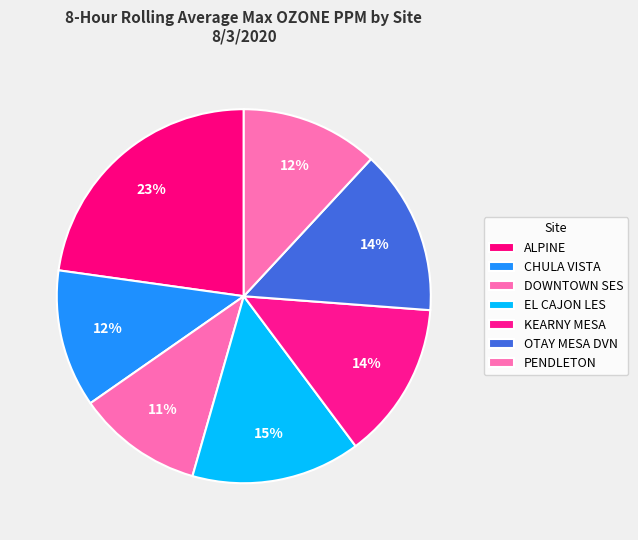

The PENDLETON slice represents 12% of the pie. True or false?

True